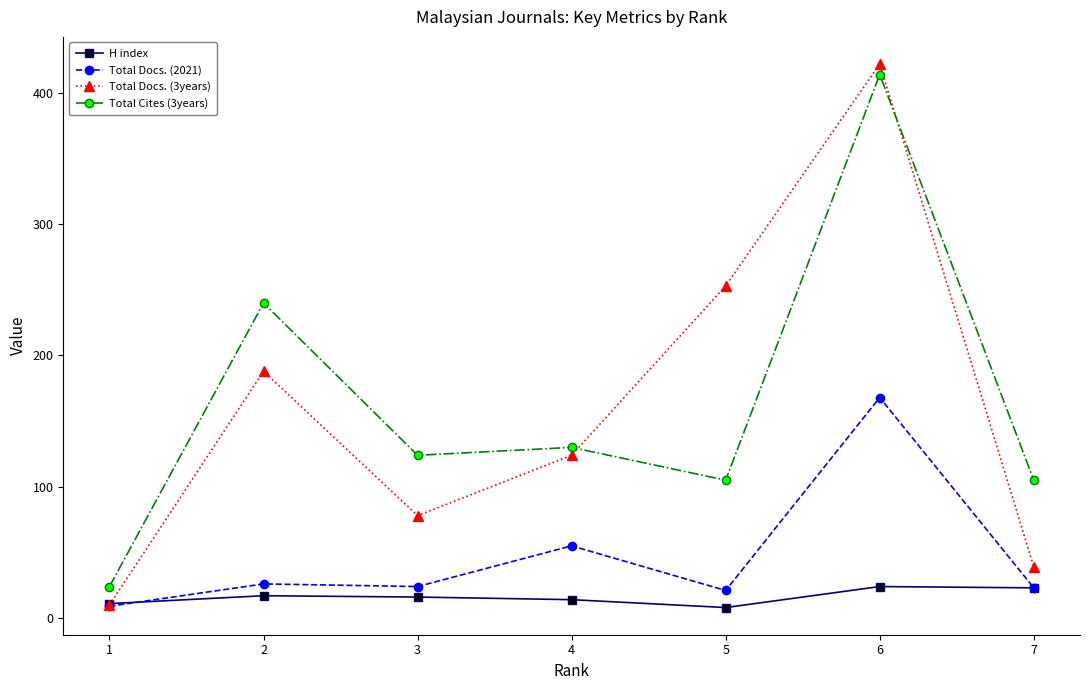

Is it true that Total Cites (3years) equals 62 at 5?

False